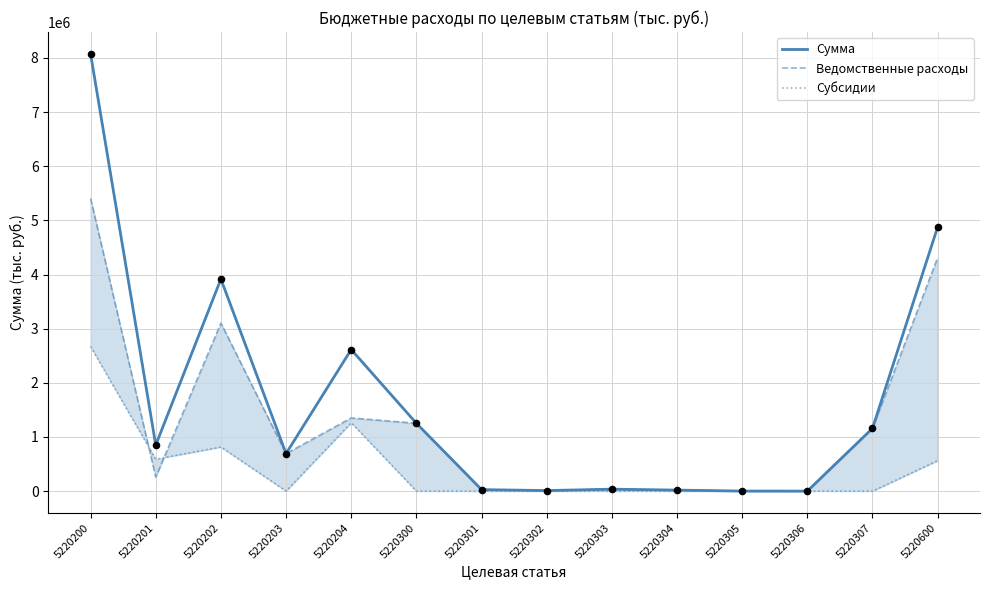

What are all the series names shown in the legend?

Сумма, Ведомственные расходы, Субсидии